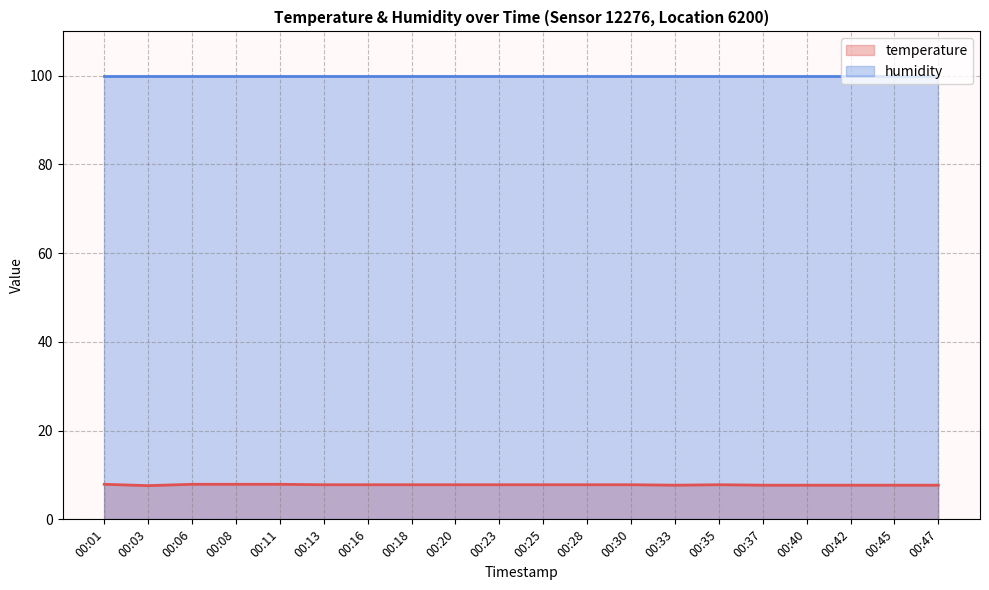

At which label is the value closest to 7?

00:03